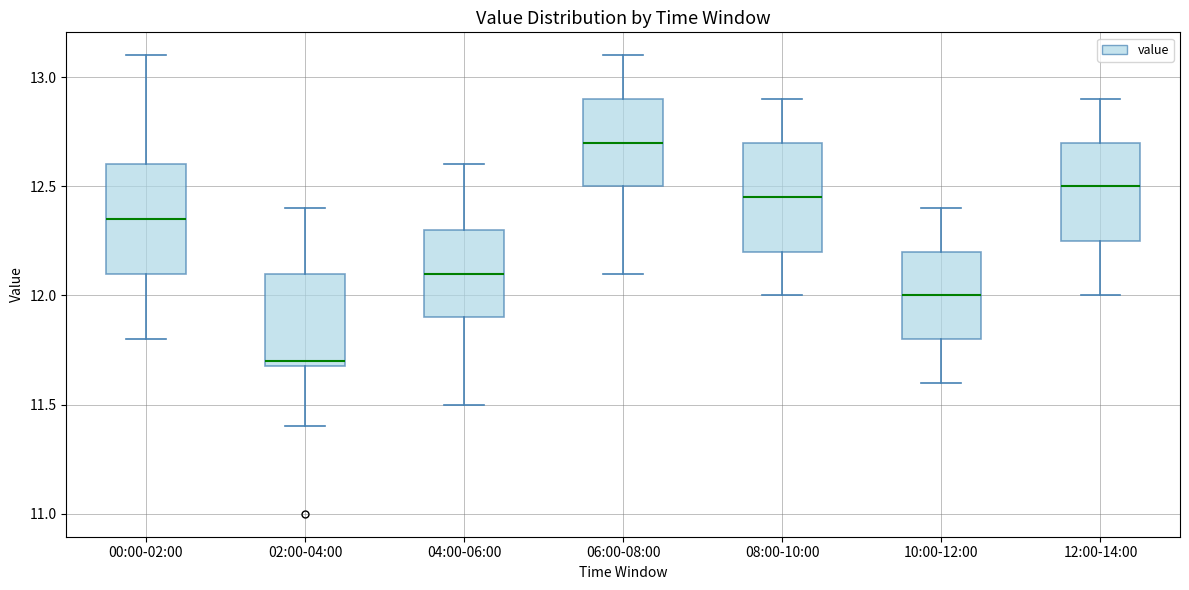

Which box has the highest median line?

06:00-08:00